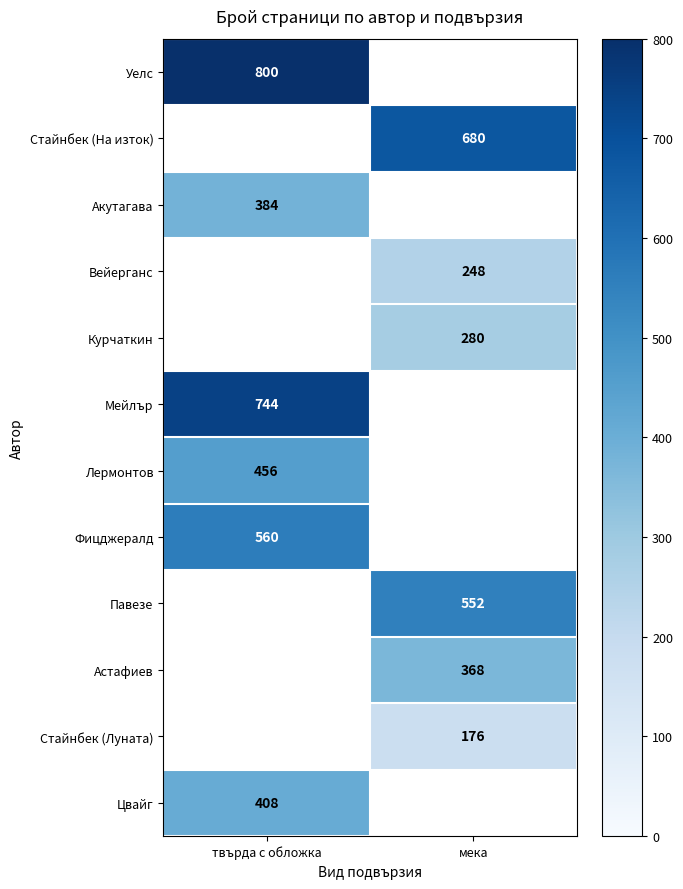

The Цвайг series shows 408 at твърда с обложка. True or false?

True